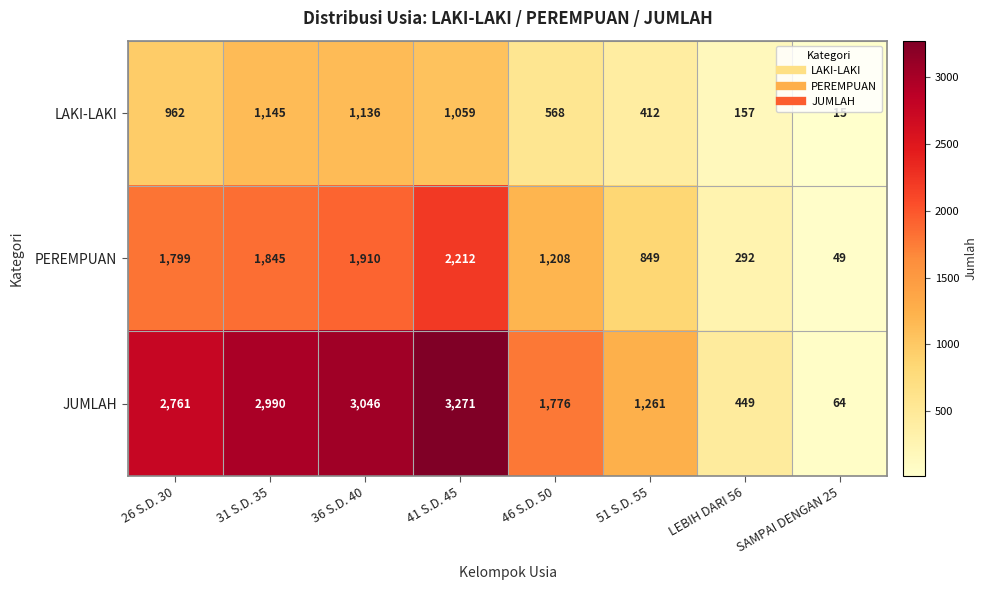

How many data points does each series have?

8